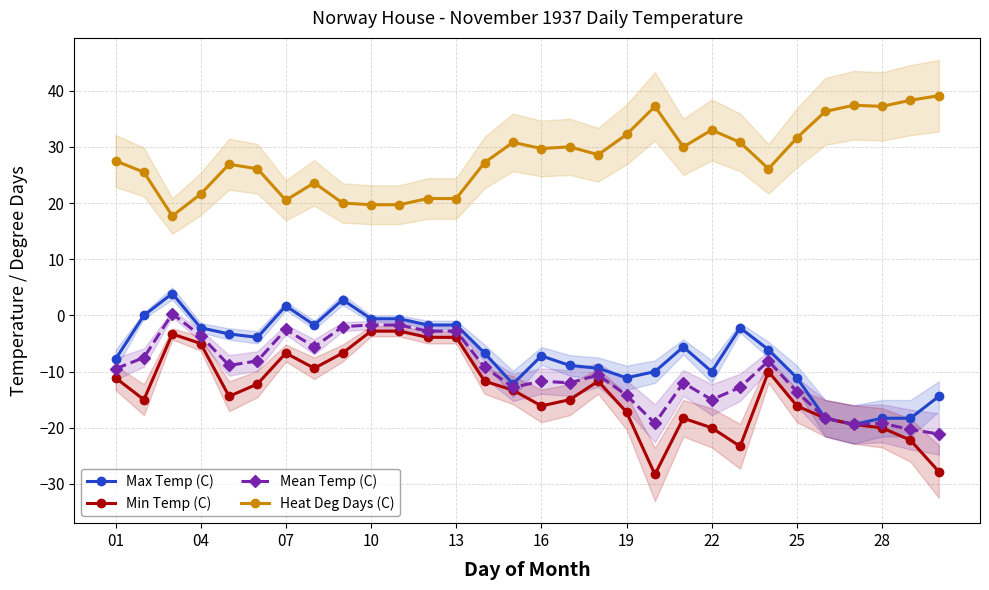

True or false: Mean Temp (C) and Heat Deg Days (C) intersect in this chart.

False